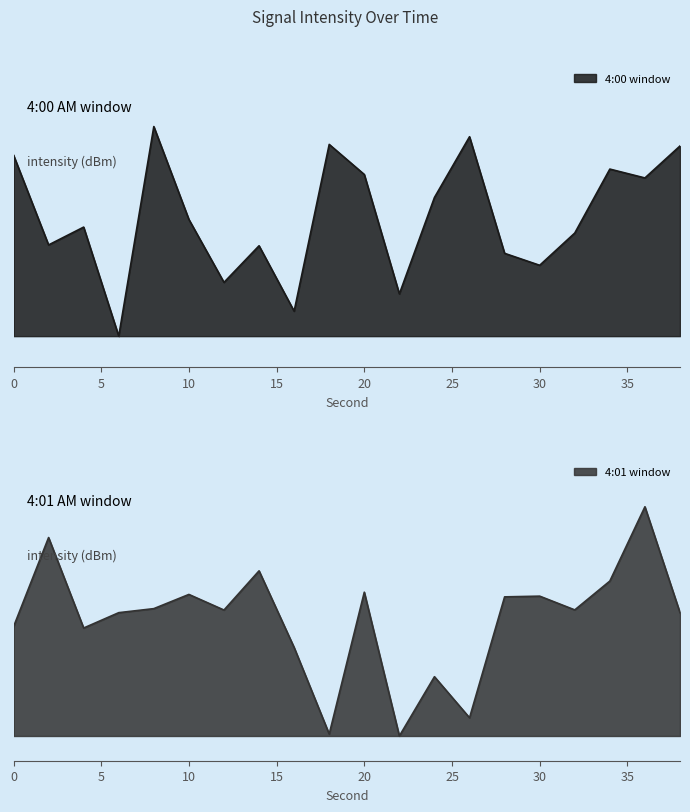

What are all the series names shown in the legend?

4:00 window, 4:01 window